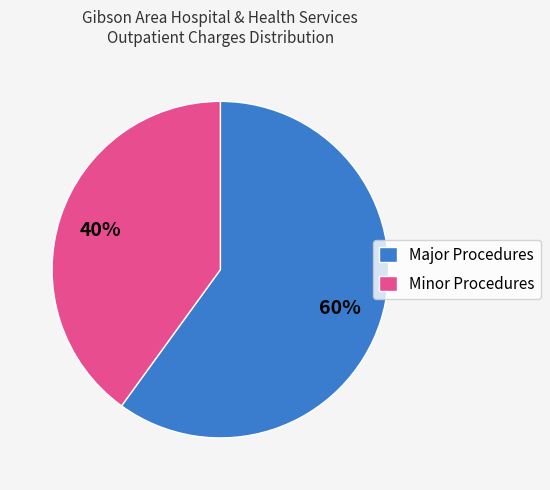

What percentage is the Minor Procedures slice, to the nearest percent?

40%